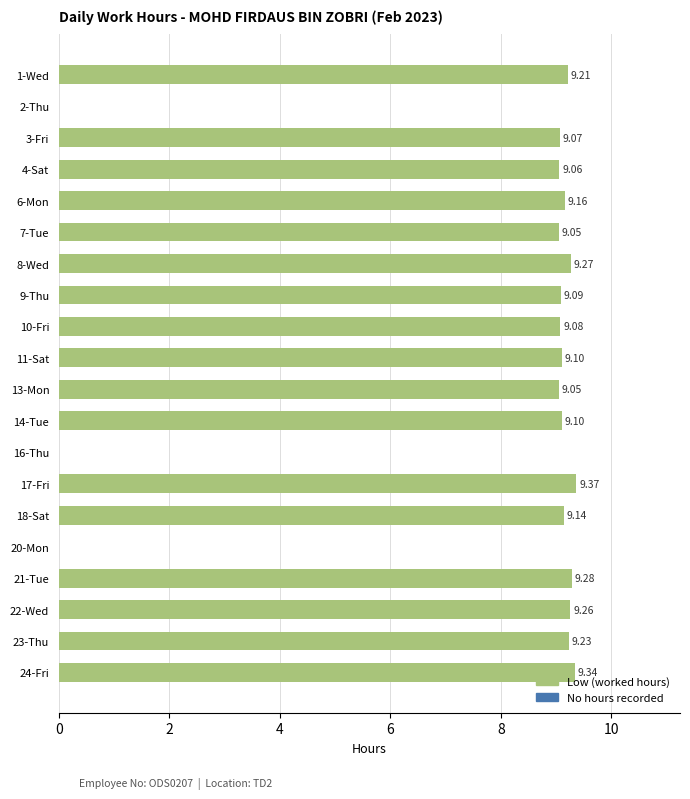

Count the number of data series in this chart.

1